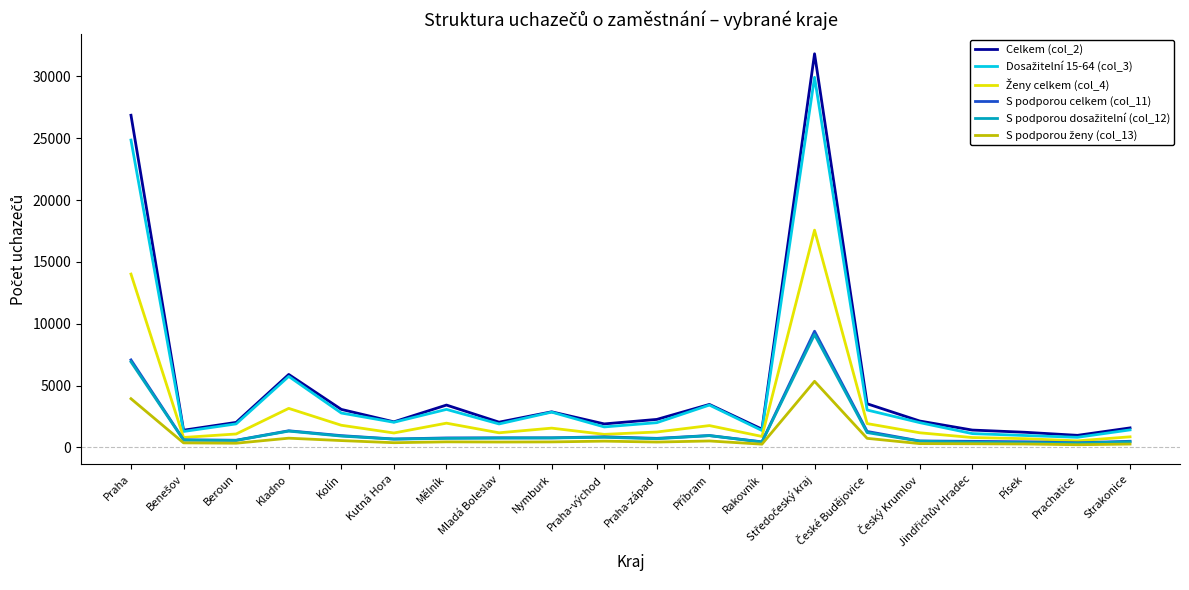

Which series has the widest spread of values?

Celkem (col_2)